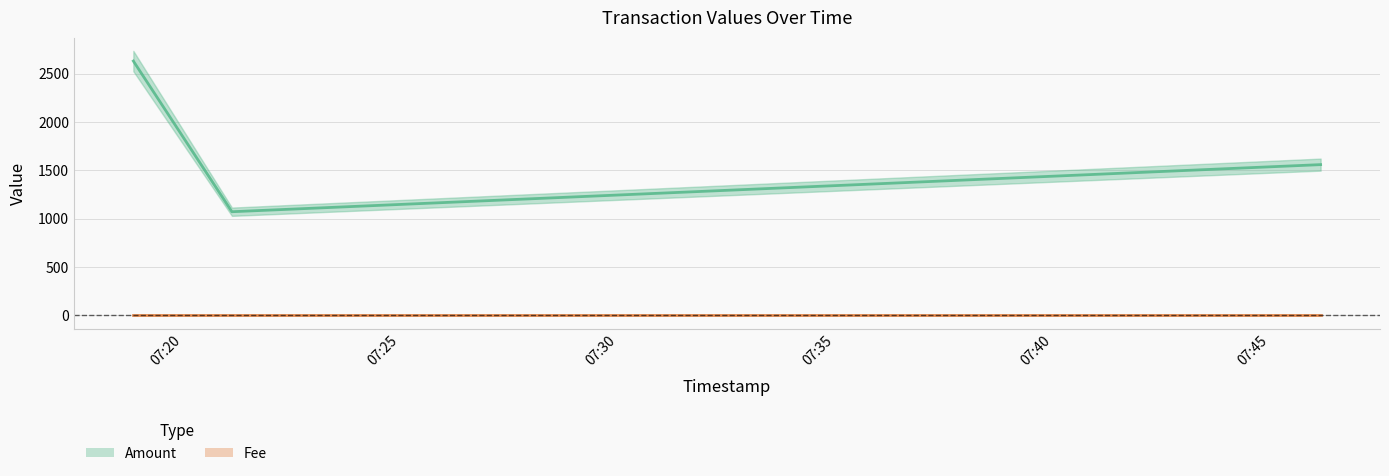

Reading left to right, extract all data points from this chart.

2017-12-28 07:18:52=2630	2017-12-28 07:21:08=1072	2017-12-28 07:46:10=1559